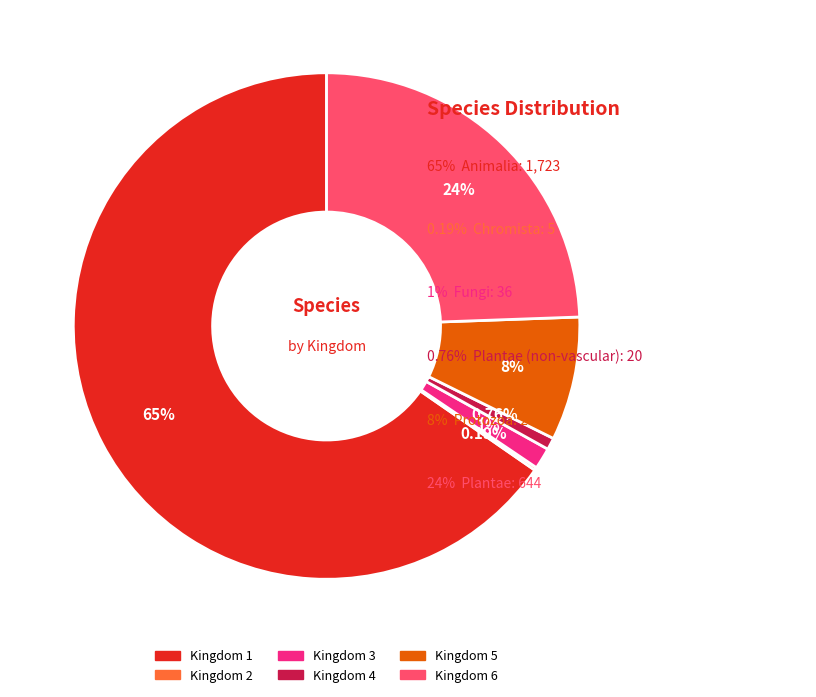

Is there any slice that represents more than half of the pie?

Yes